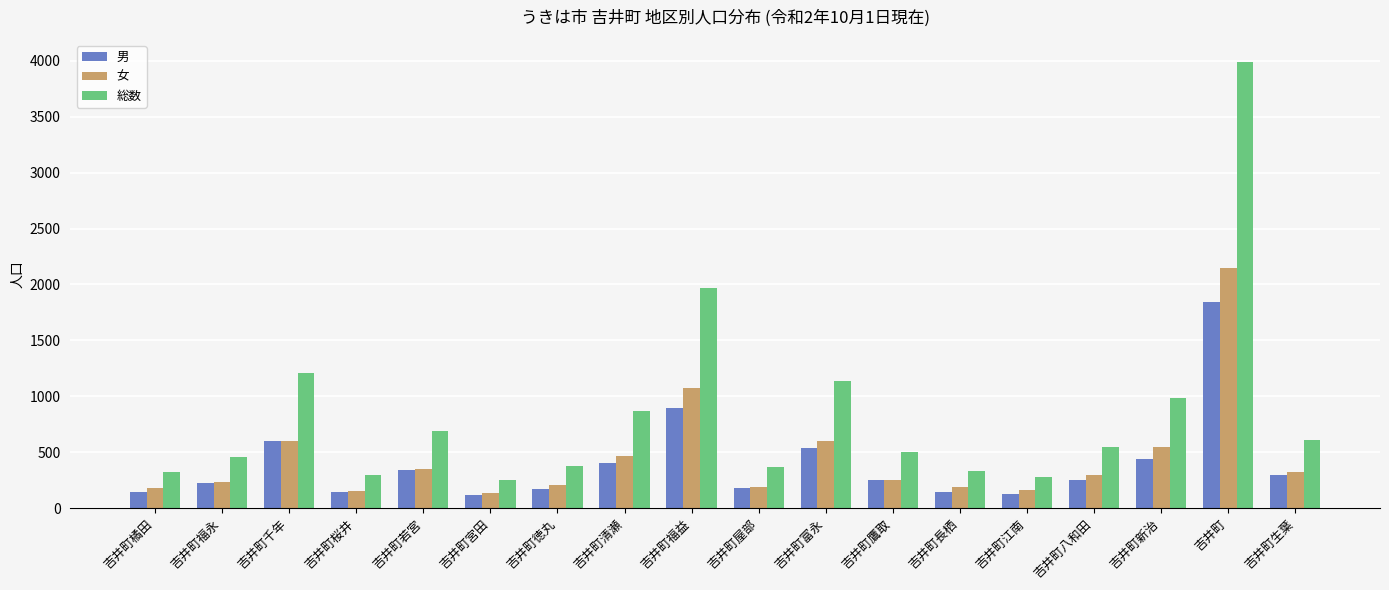

At which category is the sum across all series the highest?

吉井町